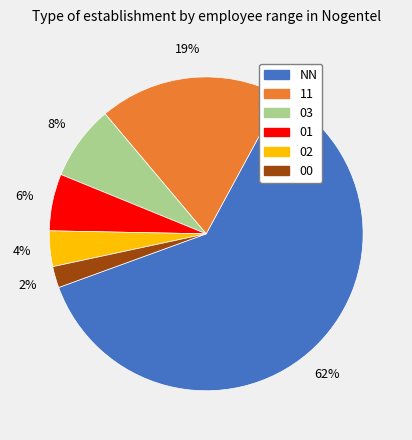

Do NN and 02 together represent more than half of the pie?

Yes